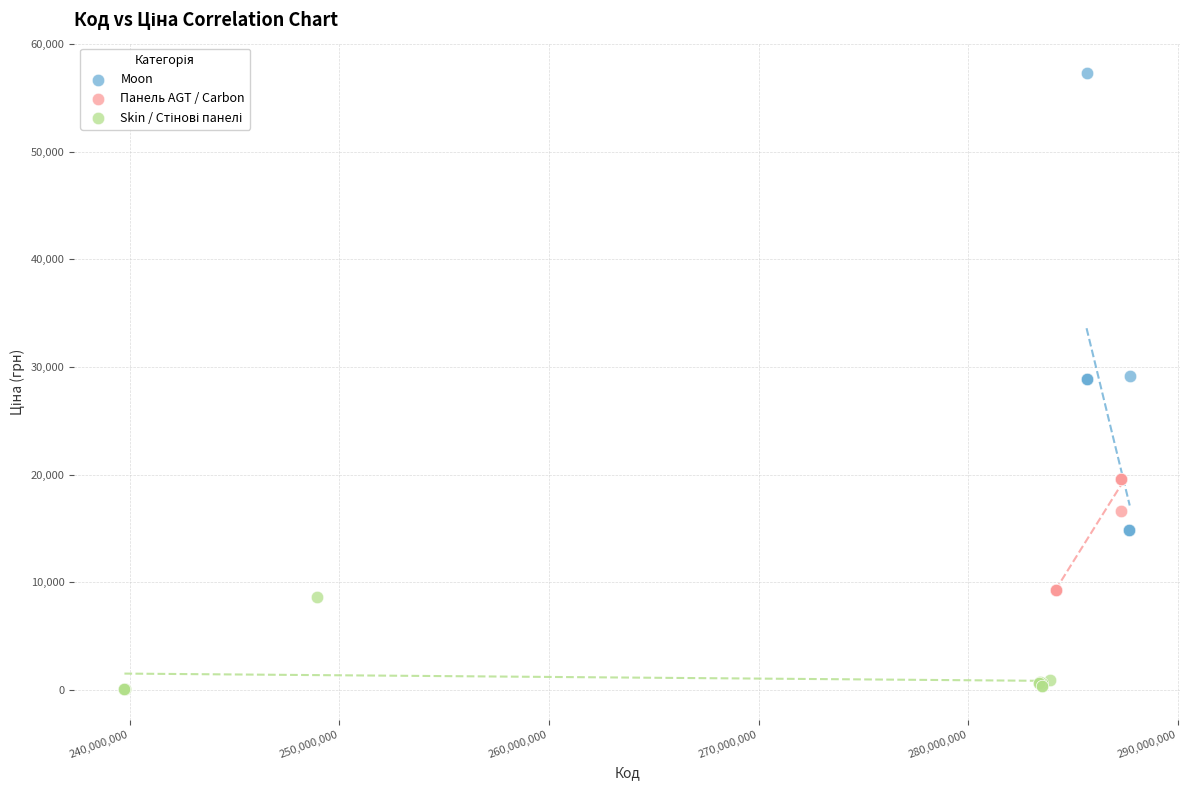

Which series has the widest spread of Y values?

Moon